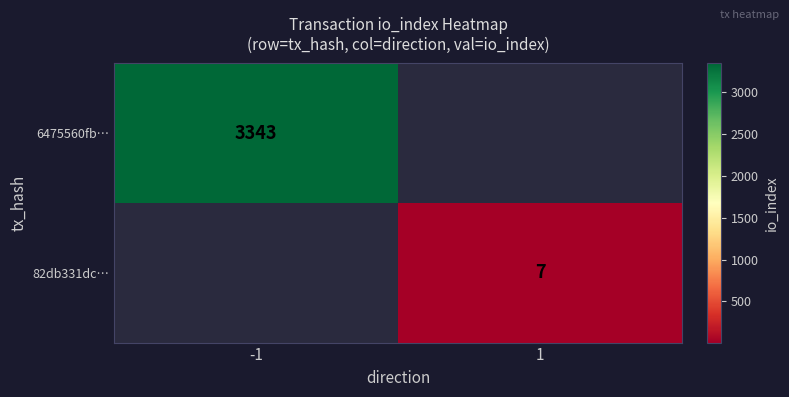

True or false: 6475560fb… has a value of 1779 at -1.

False